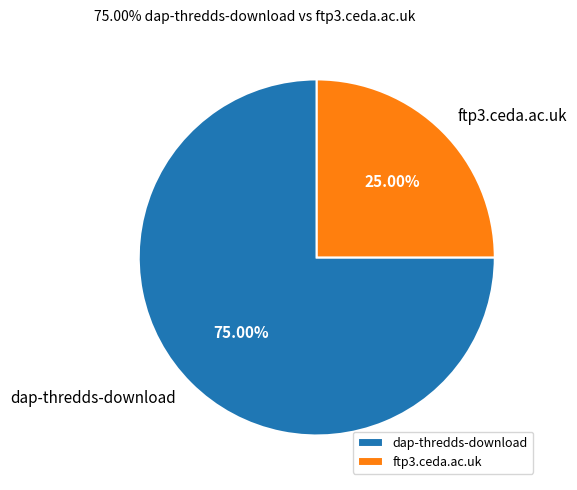

What is the largest slice in the pie chart?

dap-thredds-download